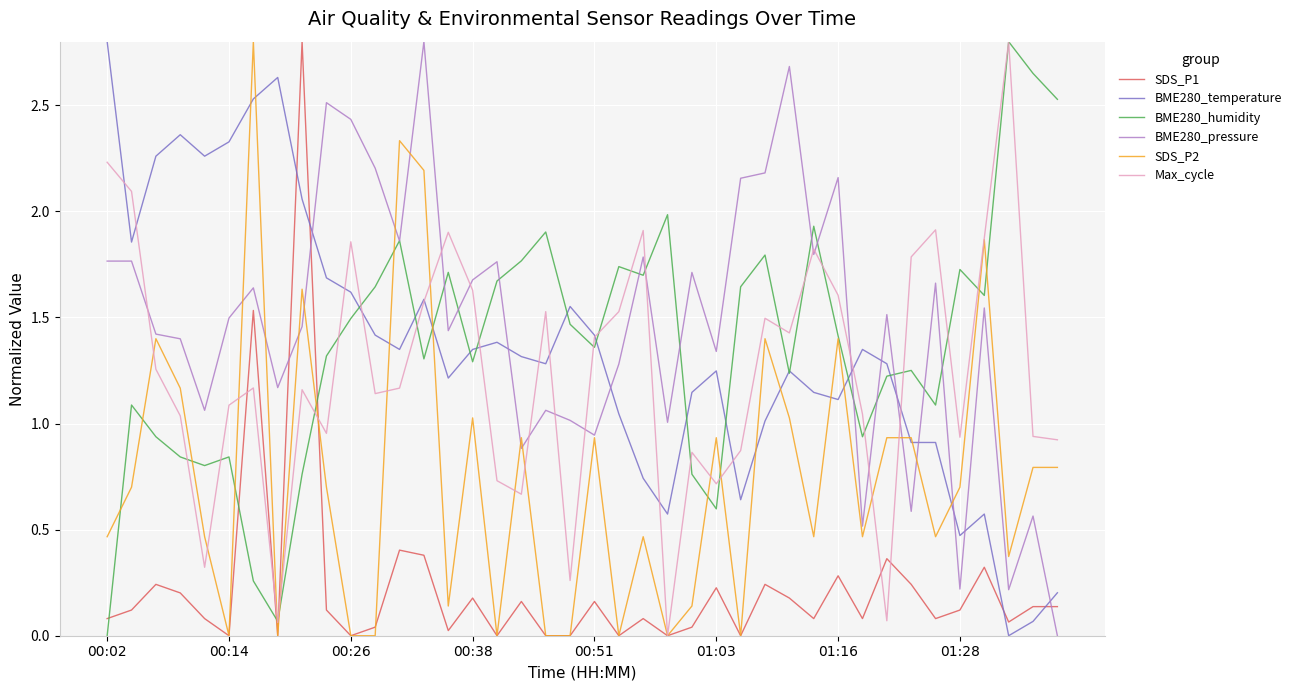

Which series ends up on top after the final intersection of BME280_humidity and SDS_P1?

BME280_humidity